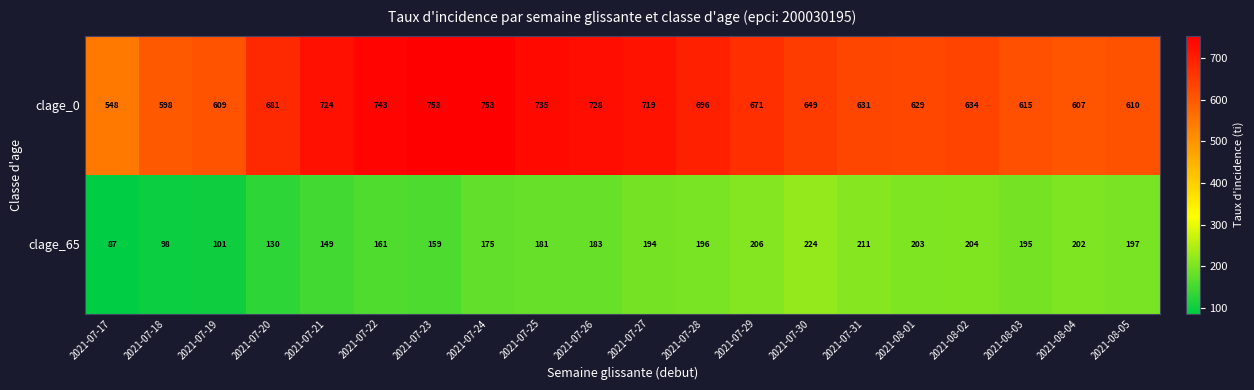

What is the approximate value of clage_0 at 2021-07-24?

753